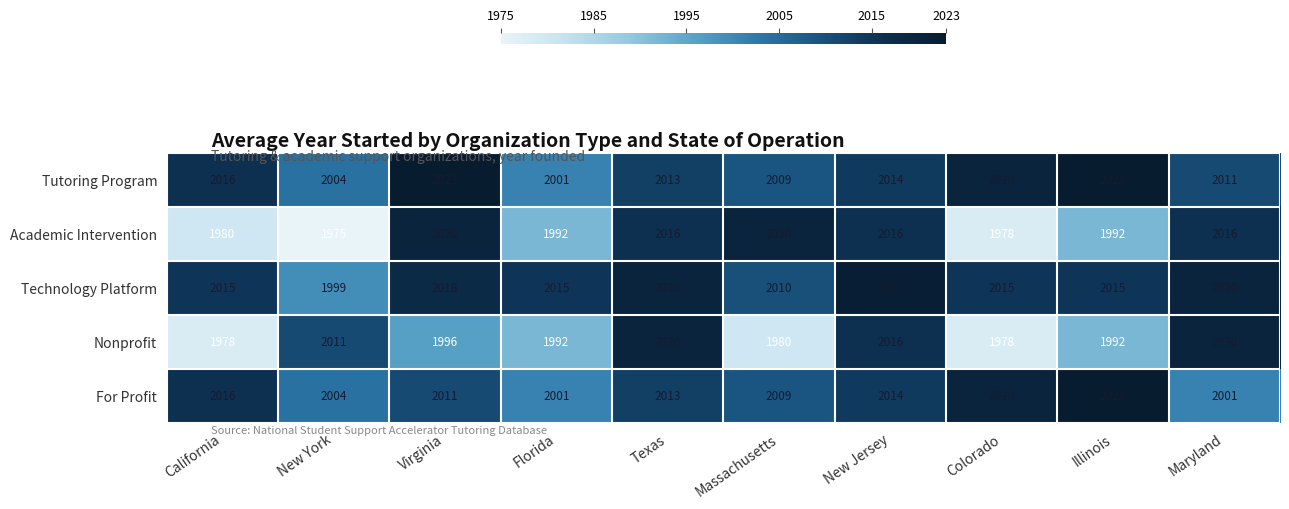

True or false: Nonprofit has a value of 698 at New York.

False